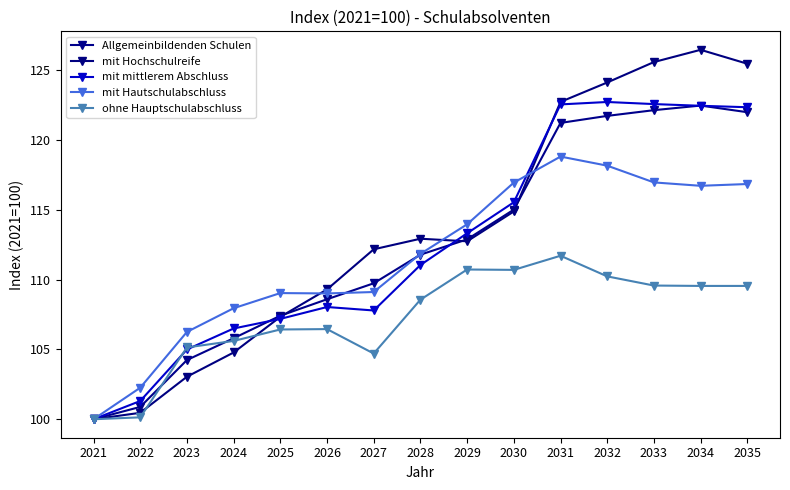

At which label is Allgemeinbildenden Schulen closest to 111?

2028